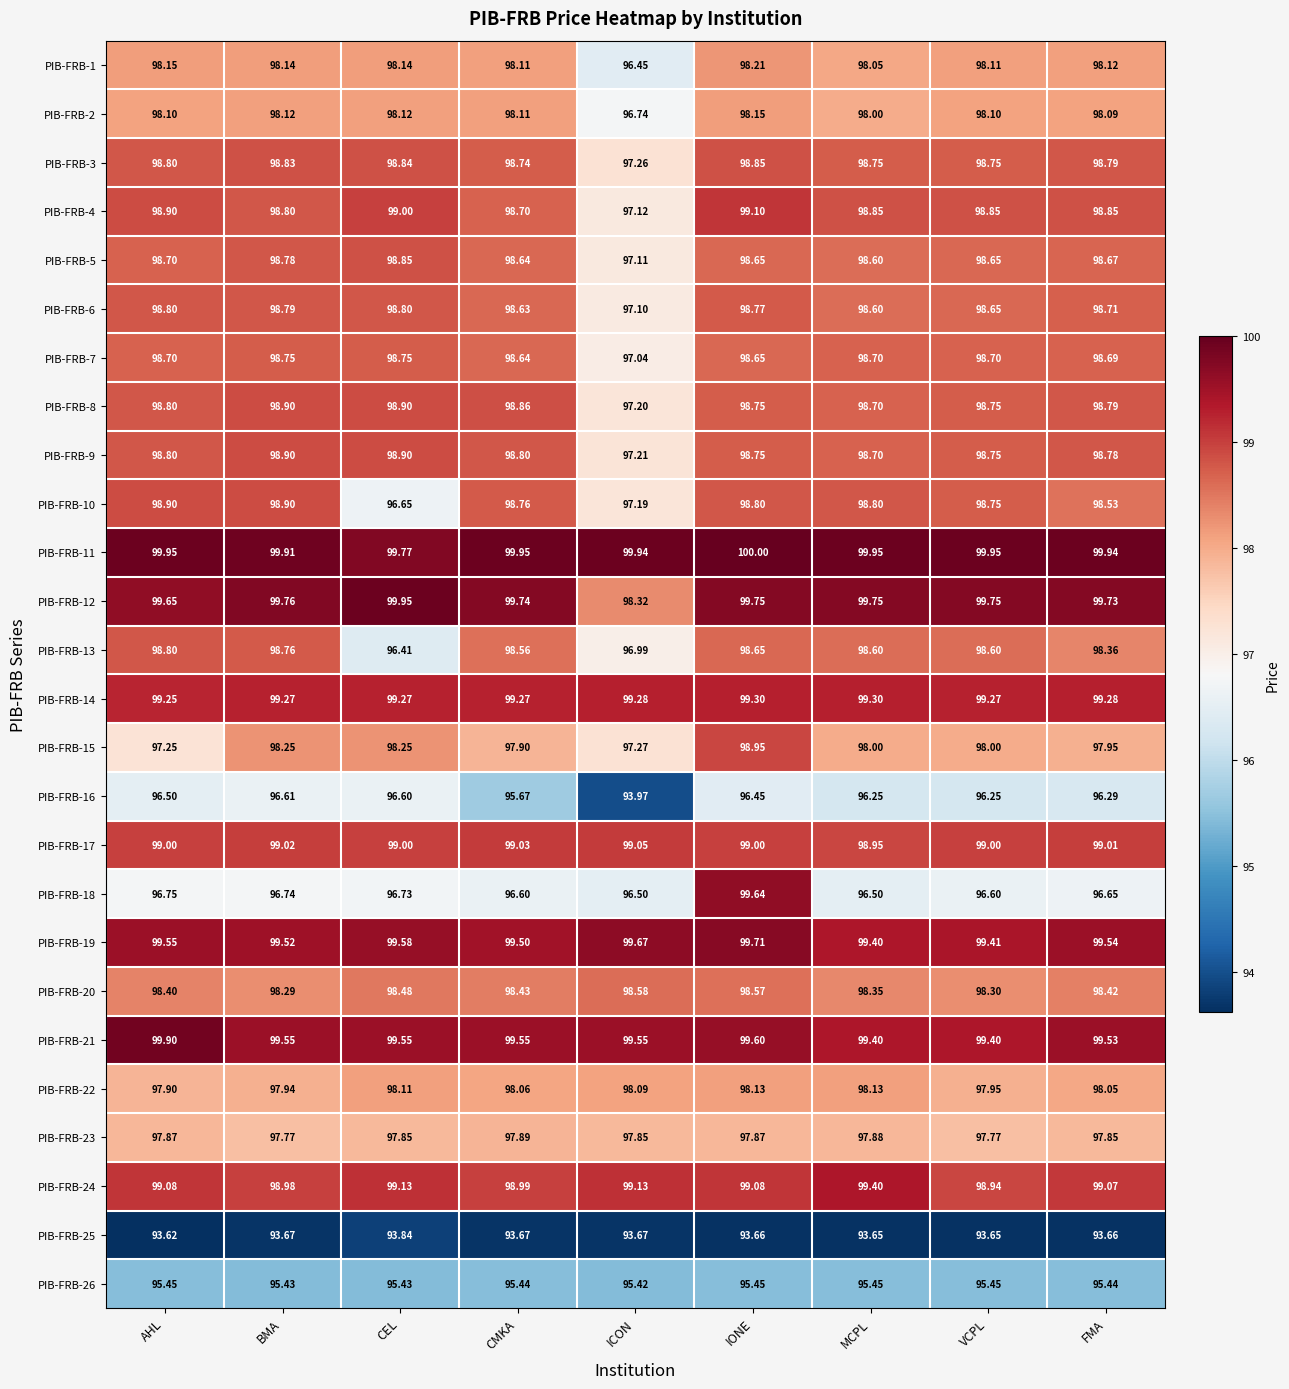

Where does the PIB-FRB-4 series first go above 98?

AHL